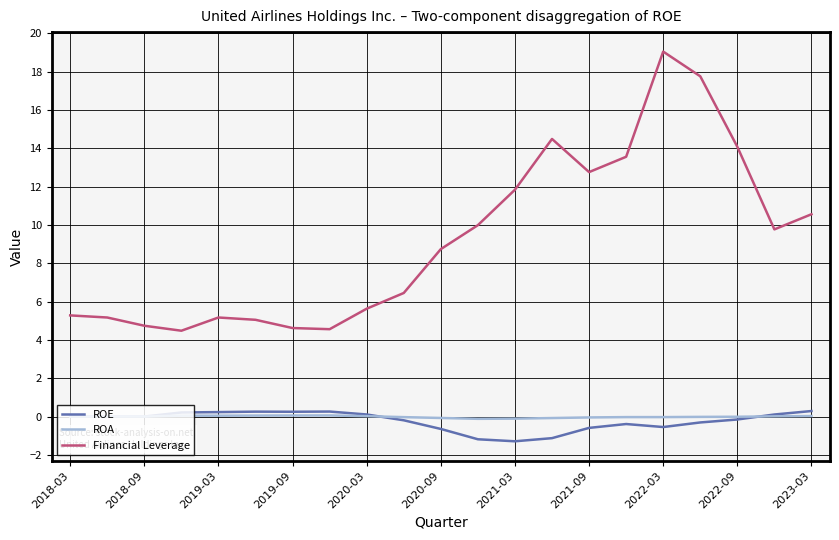

Does the chart display data point markers on the line(s)?

No